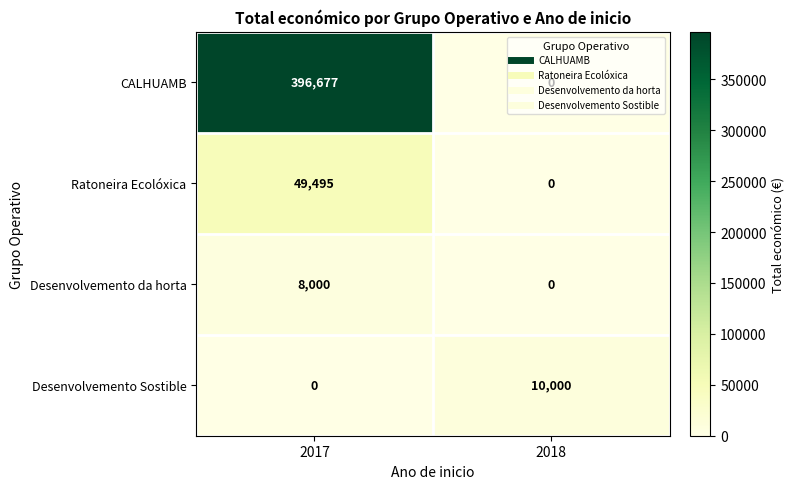

At how many categories does at least one series exceed 58724?

1